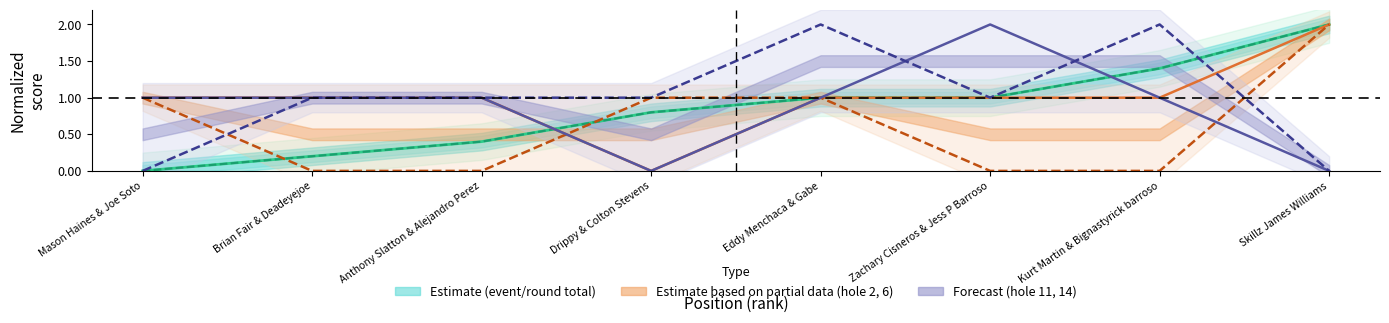

Is this an area chart (filled region under the line)?

No